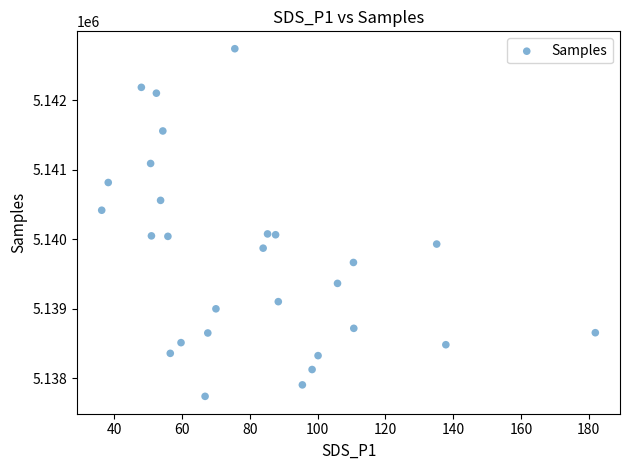

What is the range of Y values (max minus min)?

5004